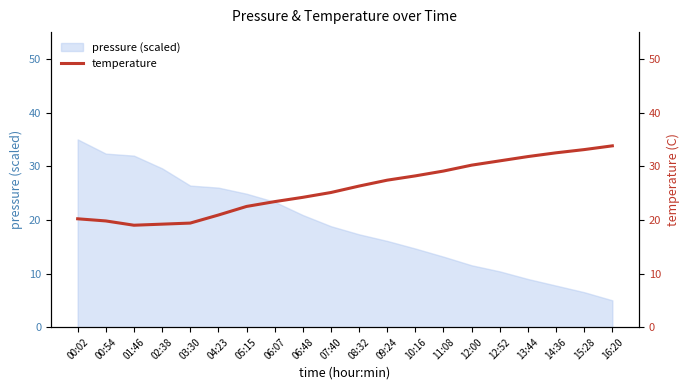

Where does the pressure (scaled) series first go above 18?

00:02